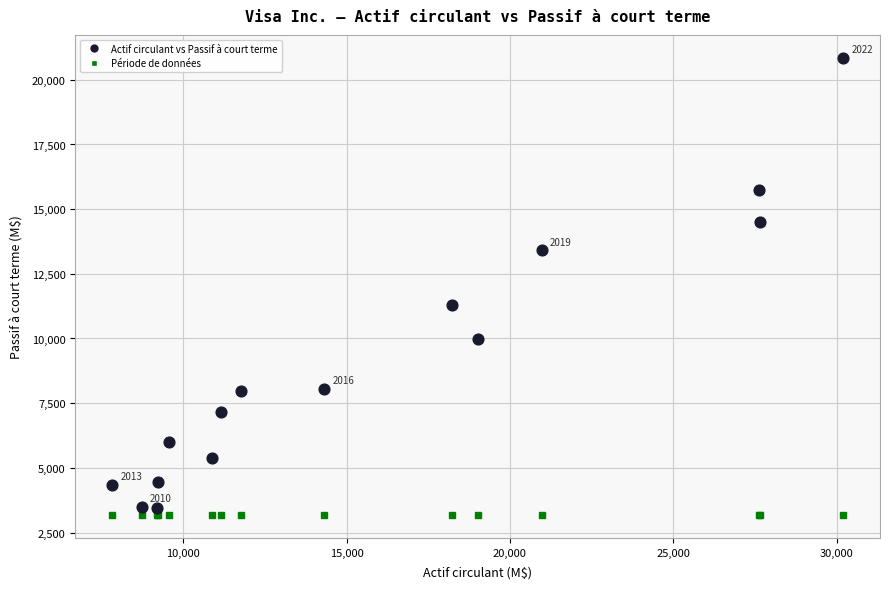

What Y value in the scatter plot is closest to 12152?

11305